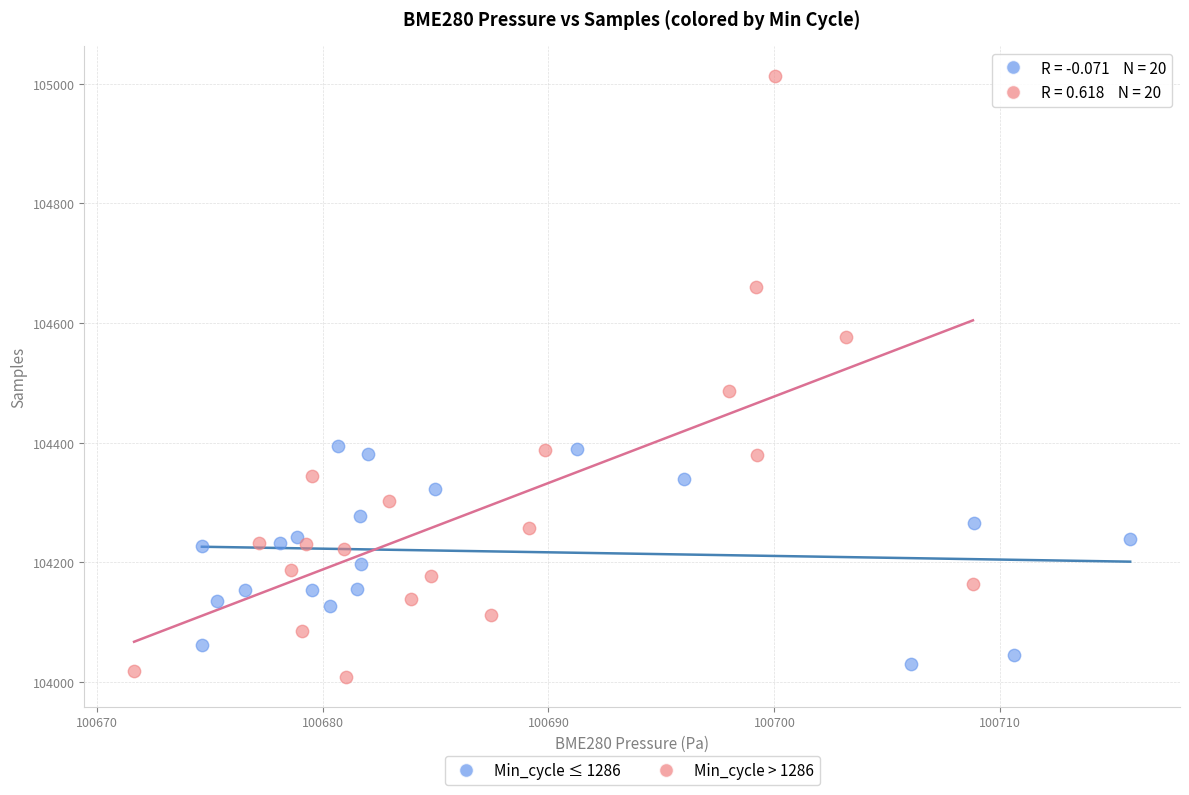

What are all the series names shown in the legend?

Min_cycle ≤ 1286, Min_cycle > 1286